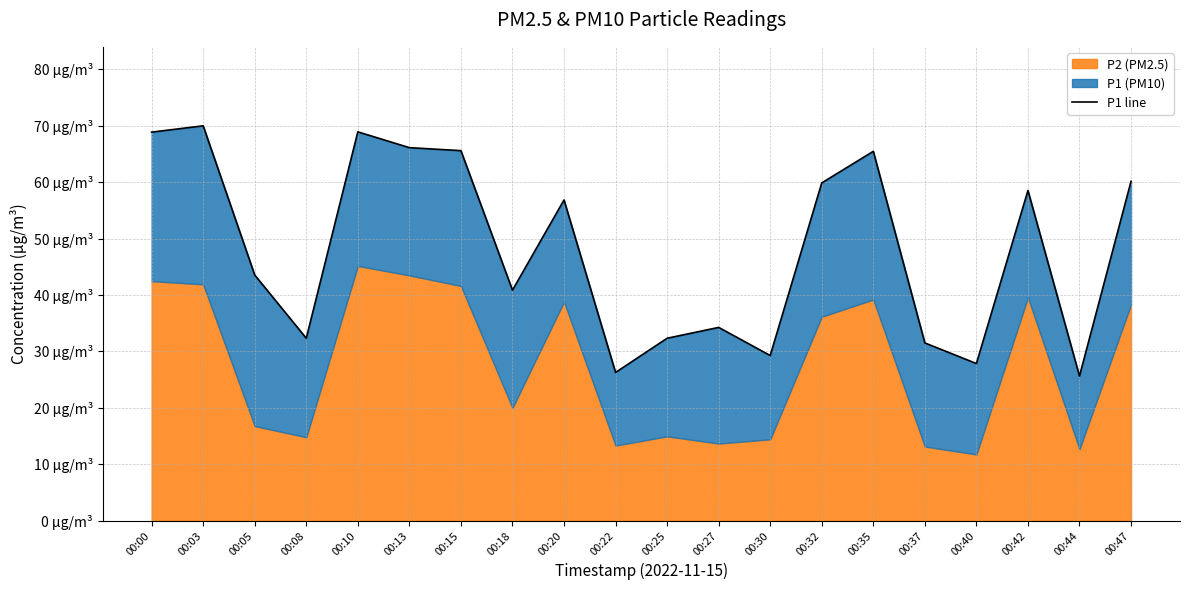

Is it true that the value at 00:27 is 34.2?

True